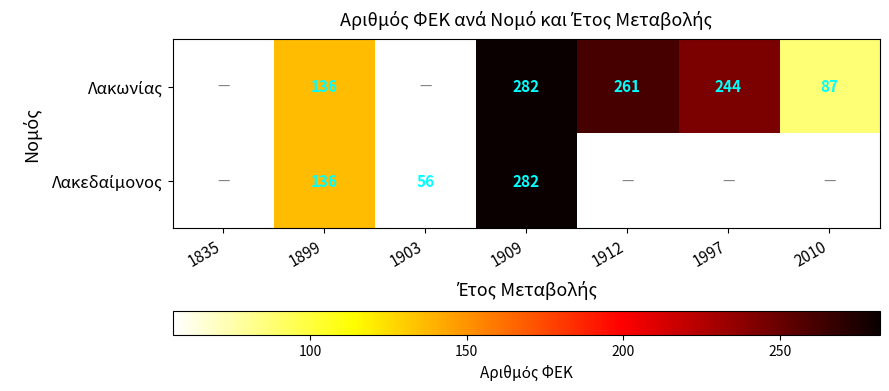

What is the total value across all series at 1899?

272